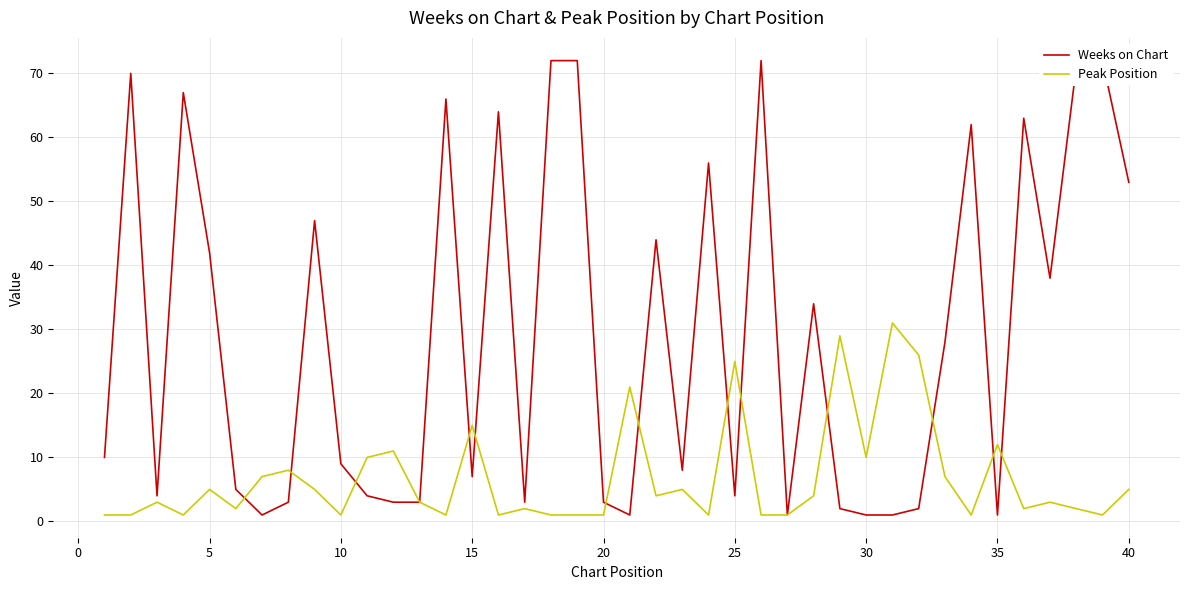

What is the value of the Weeks on Chart point at the 40th from the left?

53